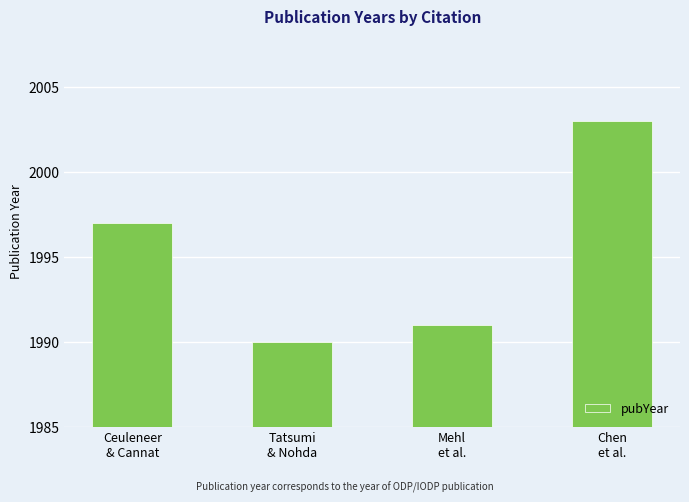

Reading left to right, extract all data points from this chart.

Ceuleneer
& Cannat=1997	Tatsumi
& Nohda=1990	Mehl
et al.=1991	Chen
et al.=2003